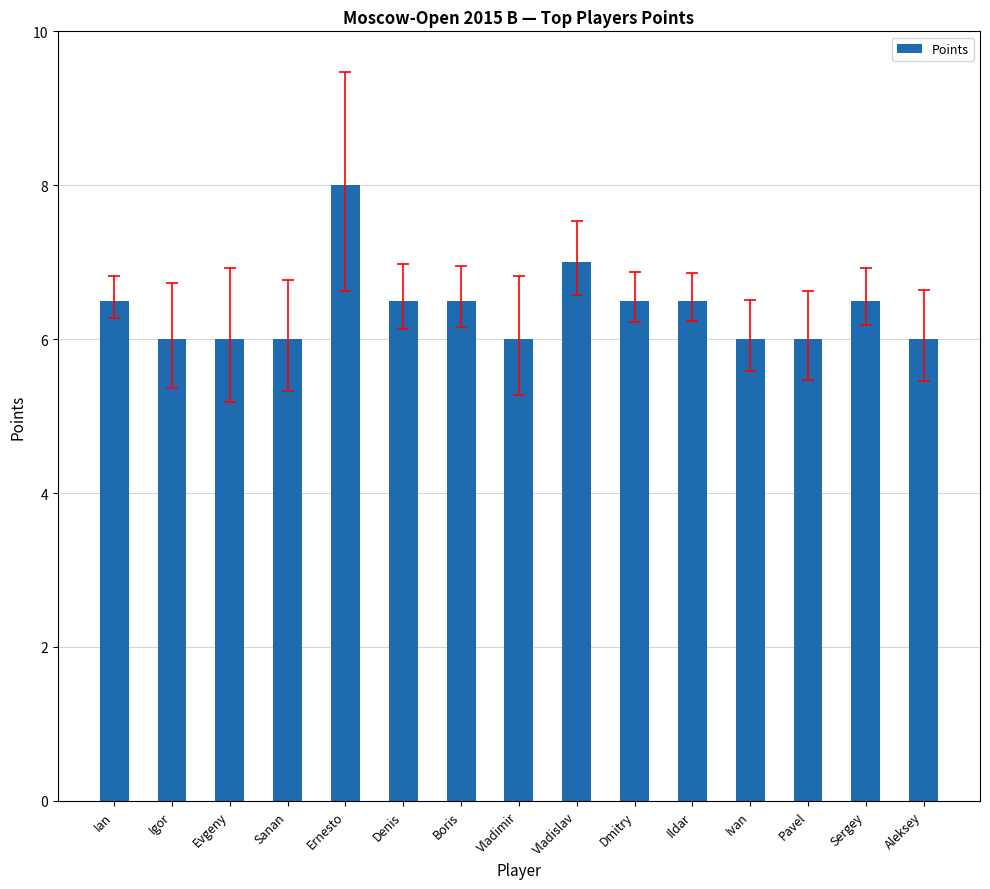

What is the value of the 1st bar from the left?

6.5